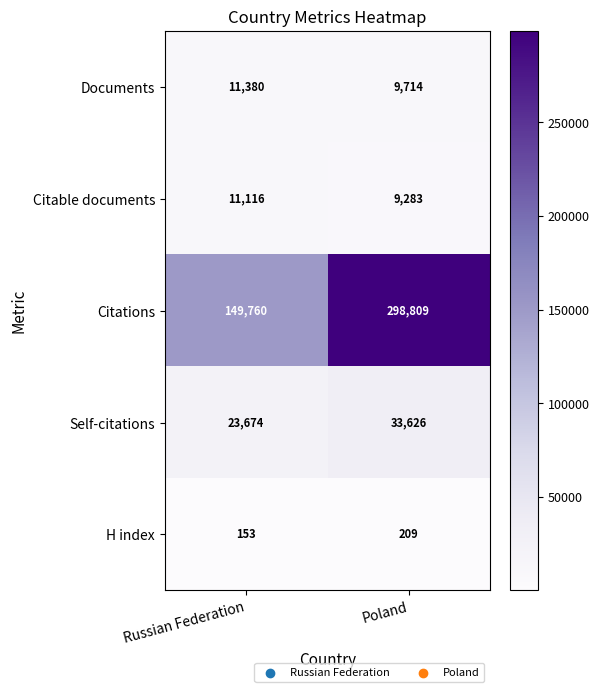

What is the total value across all series at Russian Federation?

196083